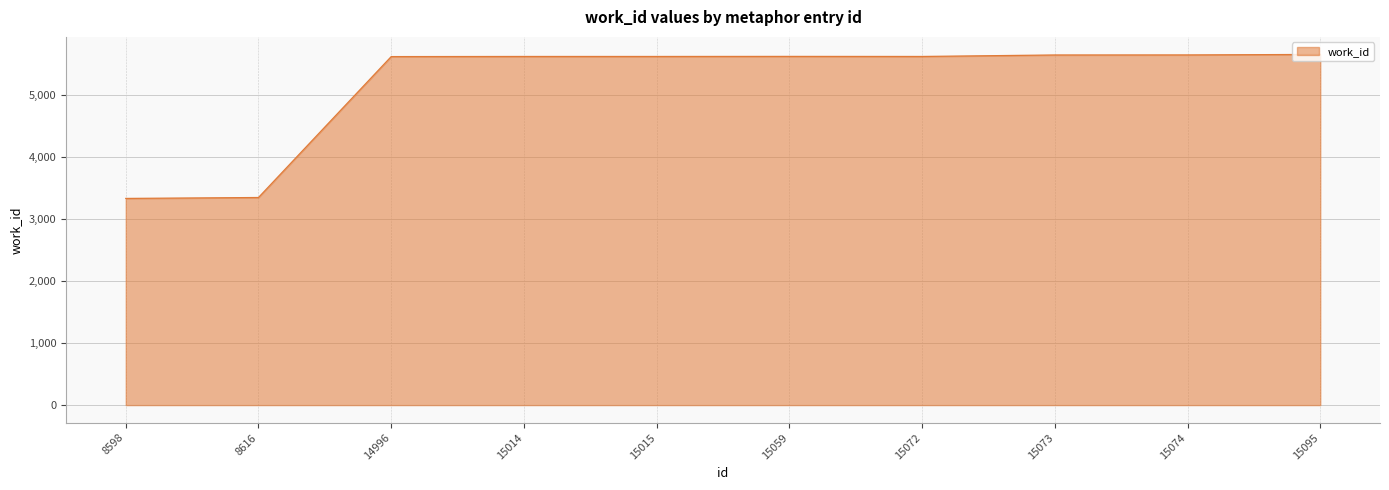

Approximately how many times larger is the value at 15073 compared to 14996?

1.0